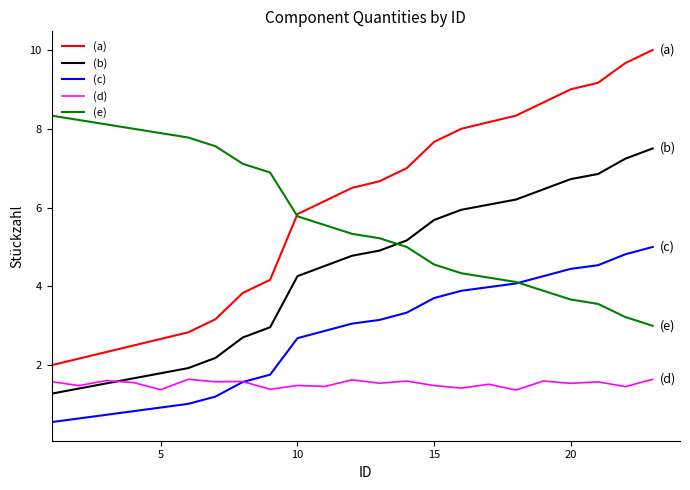

Does the chart display data point markers on the line(s)?

No